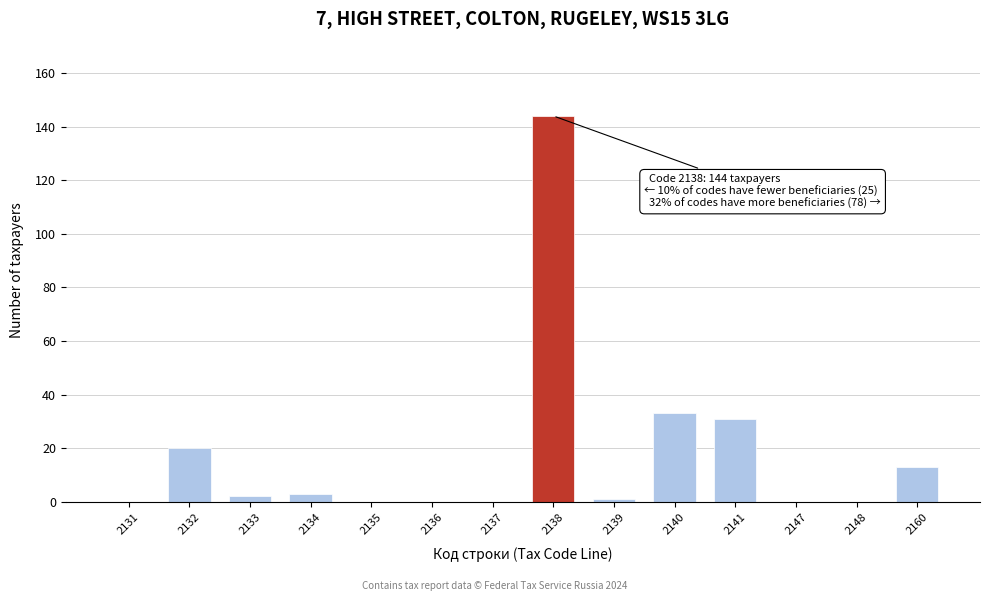

Reading left to right, list all the values displayed in this chart.

2131=0	2132=20	2133=2	2134=3	2135=0	2136=0	2137=0	2138=144	2139=1	2140=33	2141=31	2147=0	2148=0	2160=13